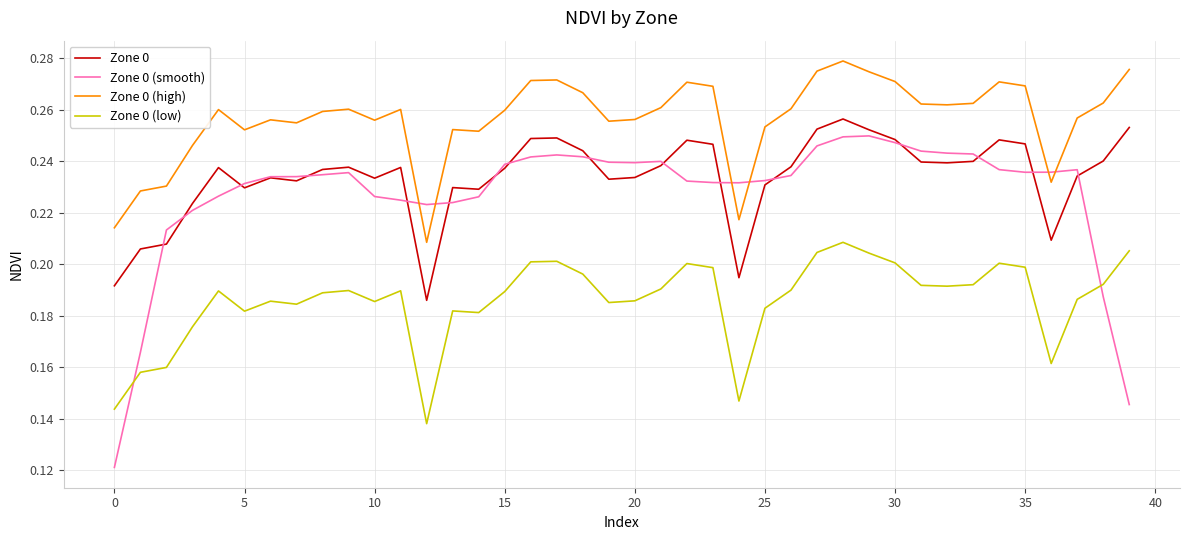

True or false: Zone 0 (low) has more than 2 points higher than both neighbors.

True